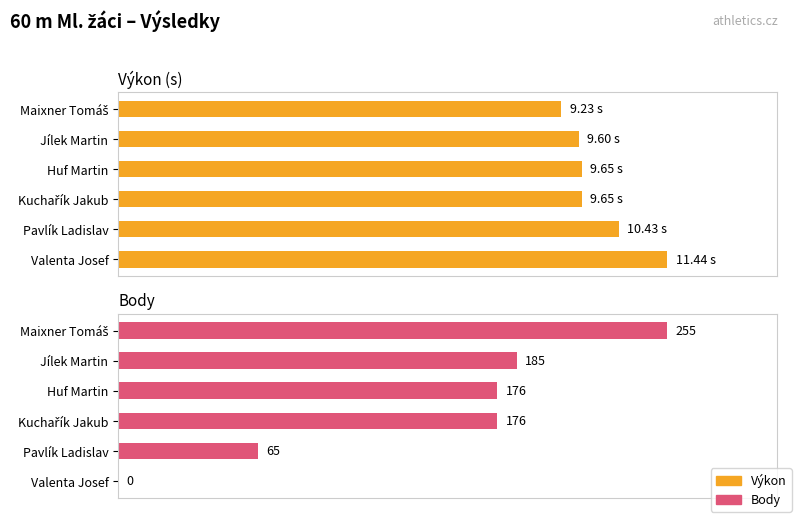

How many data points in Výkon are less than 84?

2